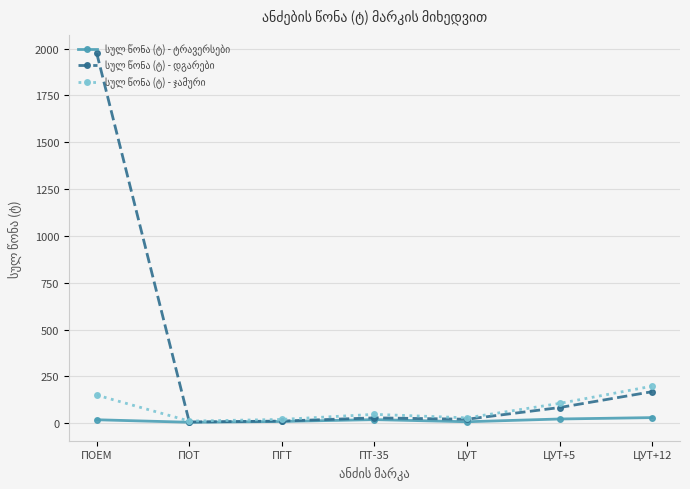

What position from the left is ПТ-35?

4